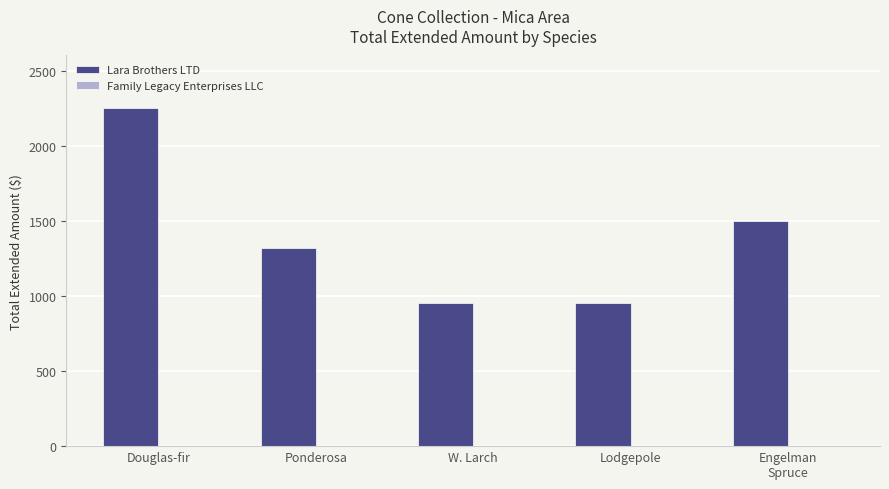

Between Ponderosa and Lodgepole, which is larger?

Ponderosa